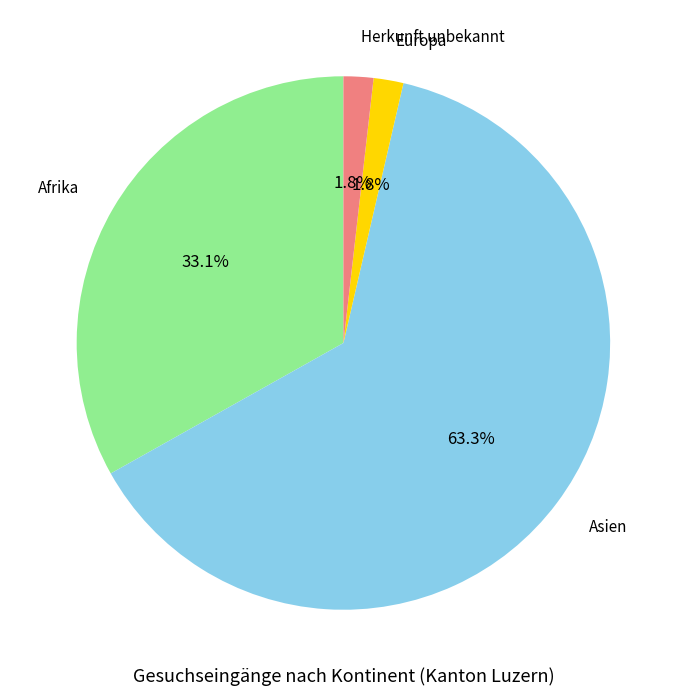

What is the largest slice in the pie chart?

Asien